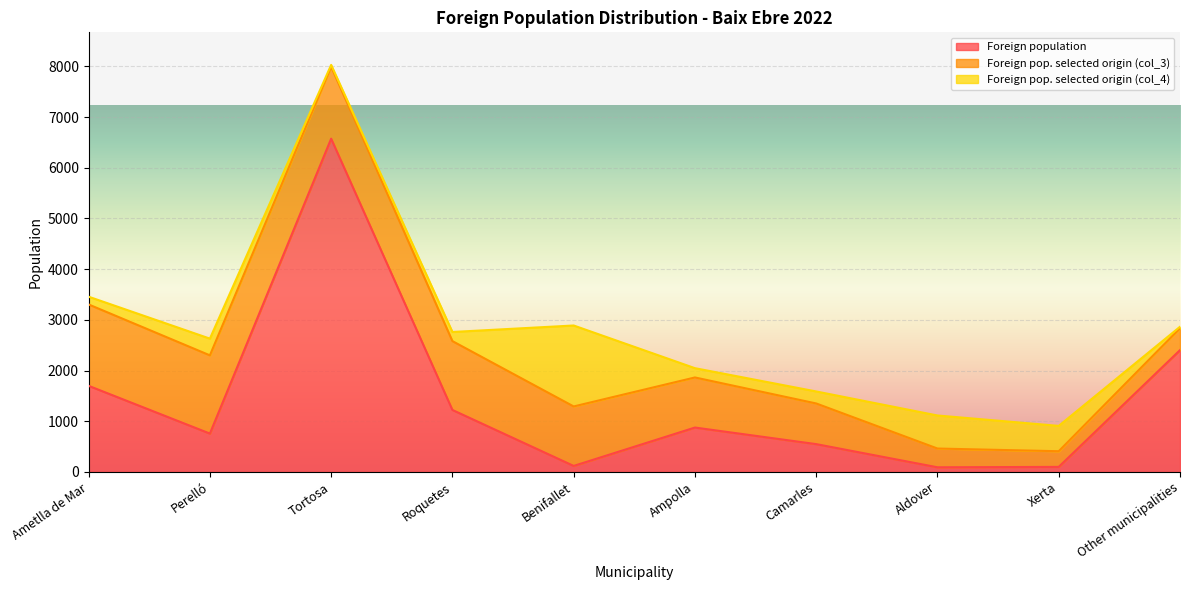

List the labels in order of Foreign population value, largest first.

Tortosa, Other municipalities, Ametlla de Mar, Roquetes, Ampolla, Perelló, Camarles, Benifallet, Xerta, Aldover